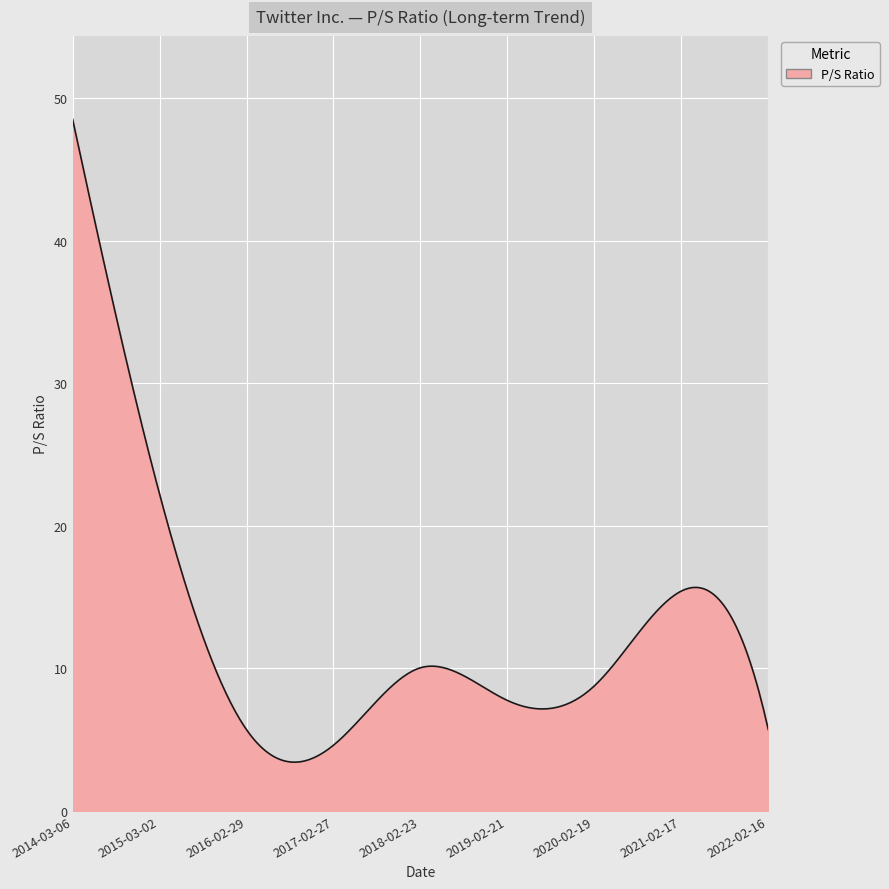

What is the difference between the maximum and minimum values?

45.1